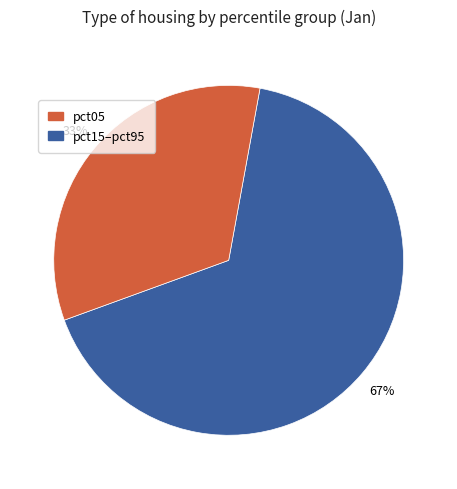

Is there any slice that represents more than half of the pie?

Yes